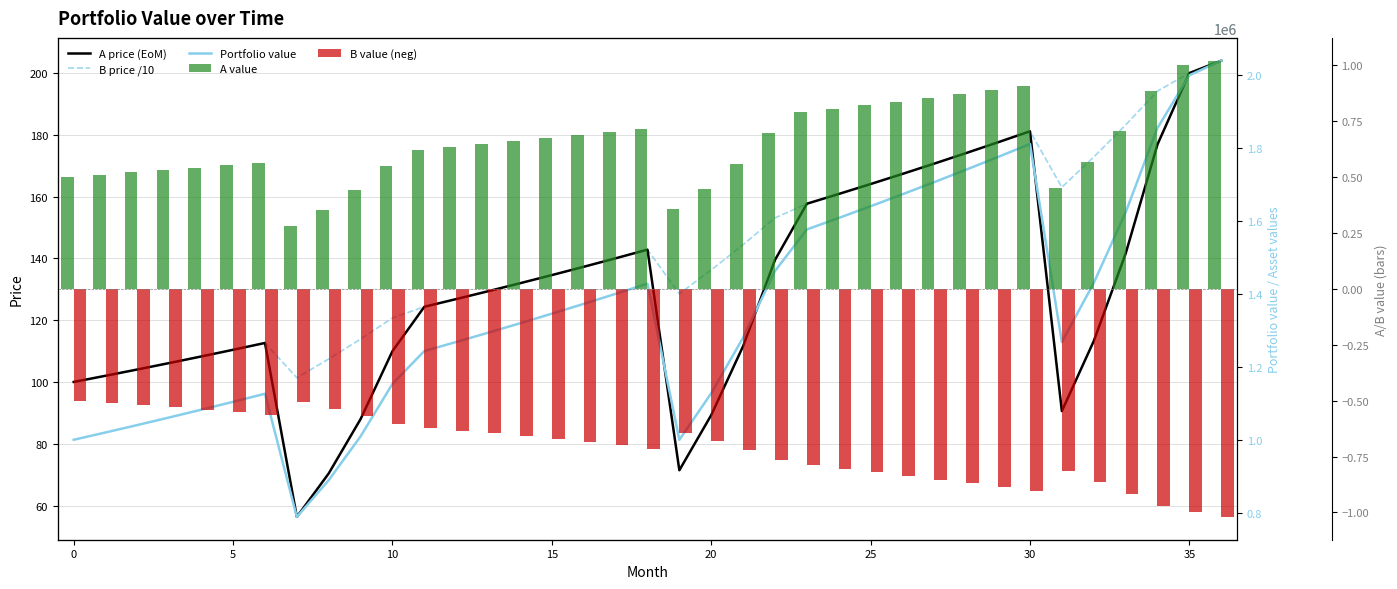

Between 21 and 17, which is larger?

17